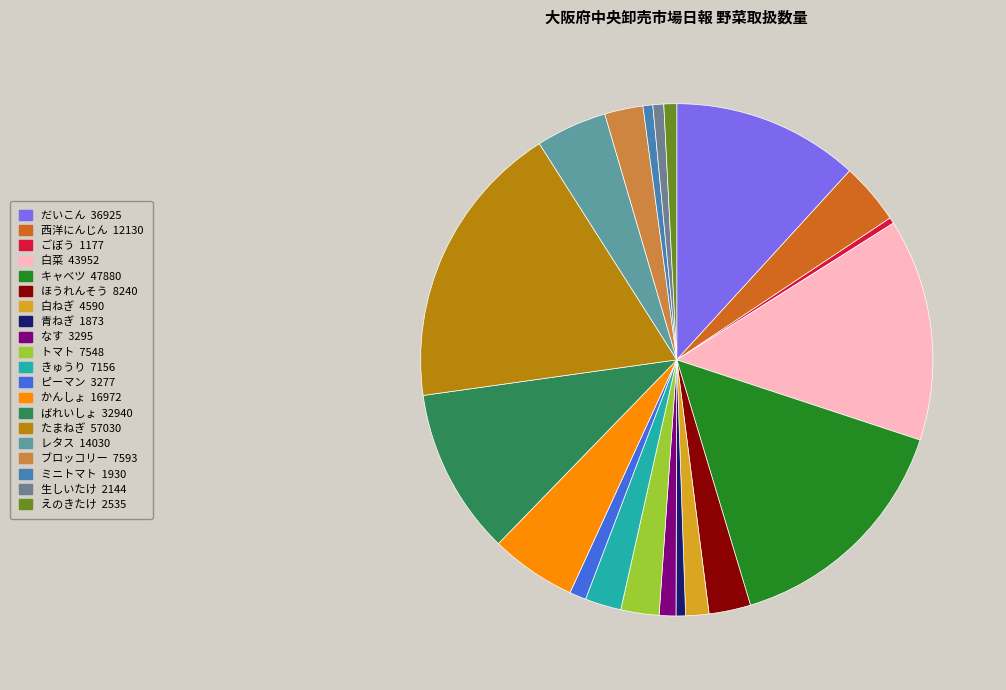

Does なす account for over 50% of the chart?

No